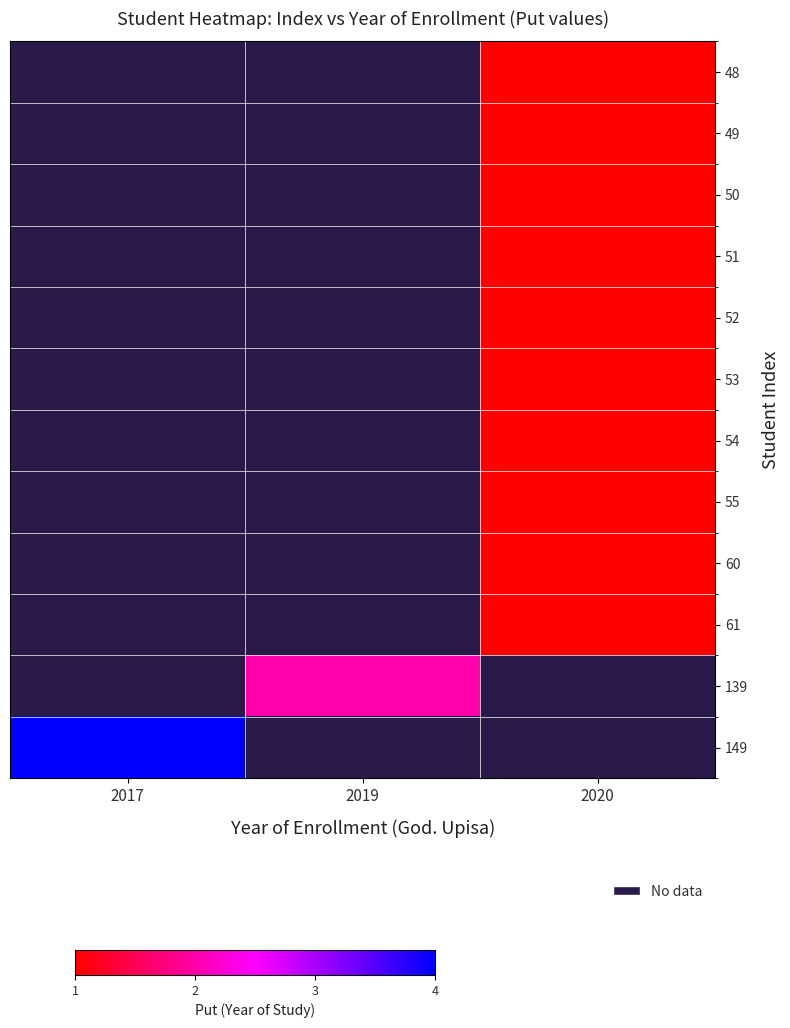

Which label corresponds to the smallest value in the chart?

2017